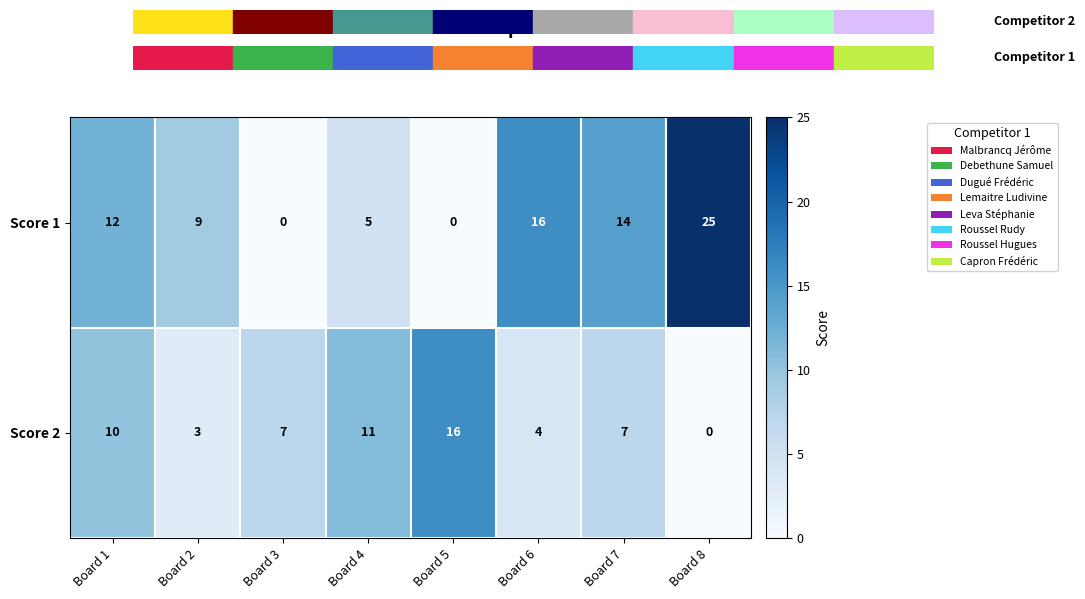

Reading left to right, list all the values displayed in this chart.

Score 1: Board 1=12	Board 2=9	Board 3=0	Board 4=5	Board 5=0	Board 6=16	Board 7=14	Board 8=25
Score 2: Board 1=10	Board 2=3	Board 3=7	Board 4=11	Board 5=16	Board 6=4	Board 7=7	Board 8=0